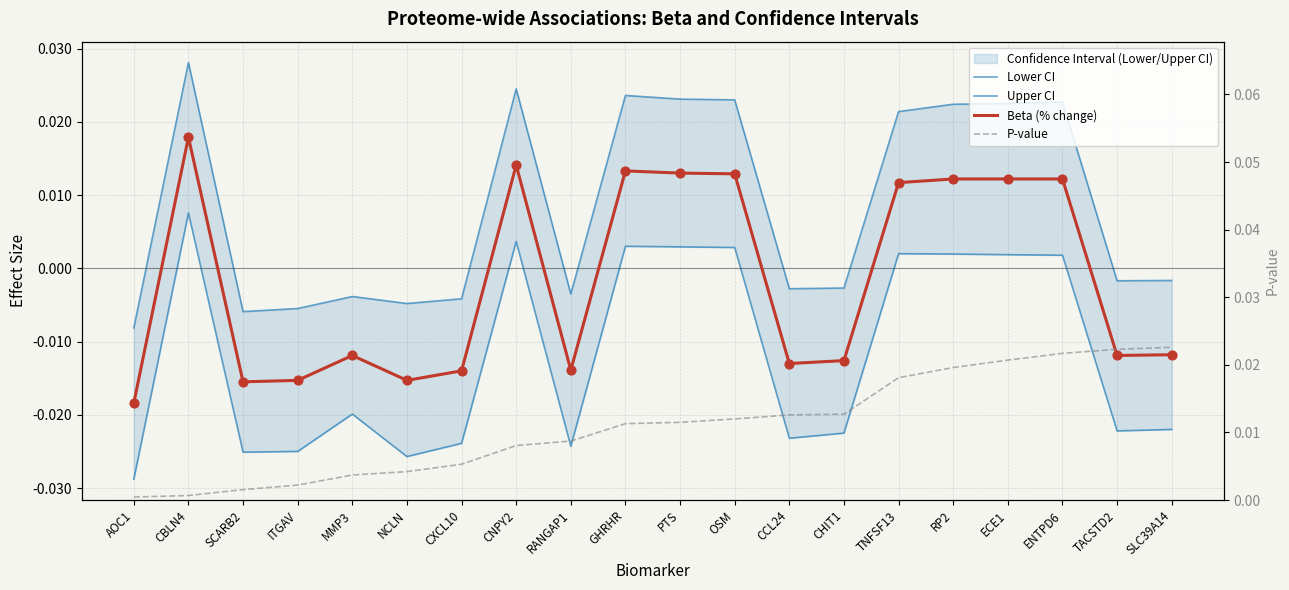

At how many categories does at least one series exceed 0?

20